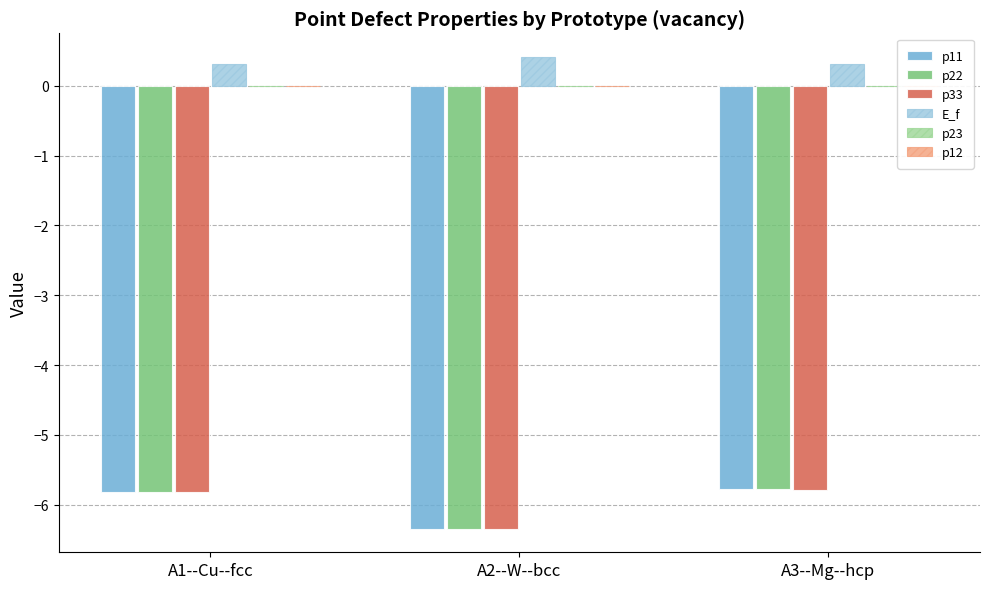

What is the minimum value shown in the chart?

-6.3